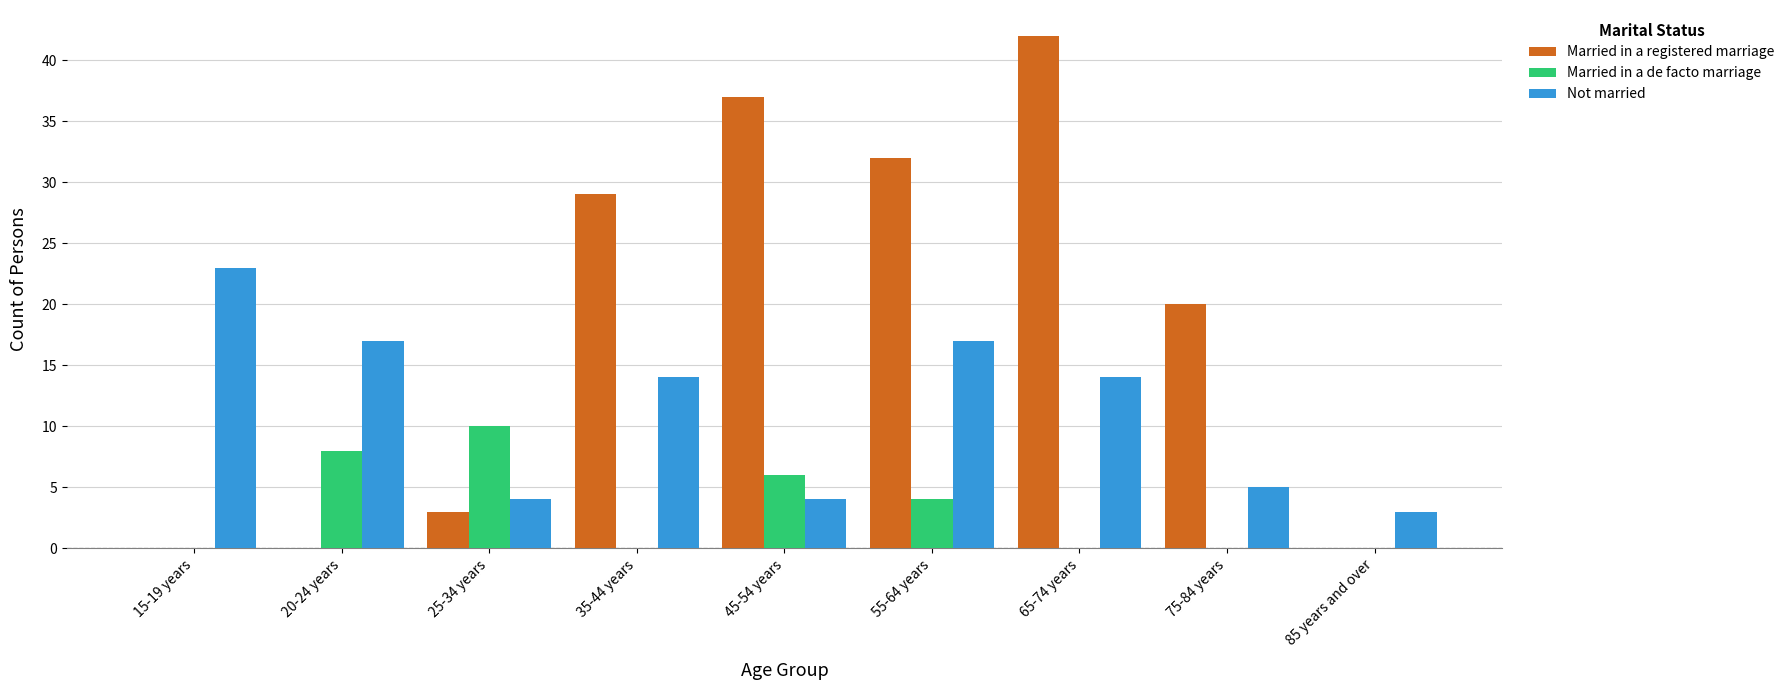

Which series changed the most between 20-24 years and 55-64 years?

Married in a registered marriage